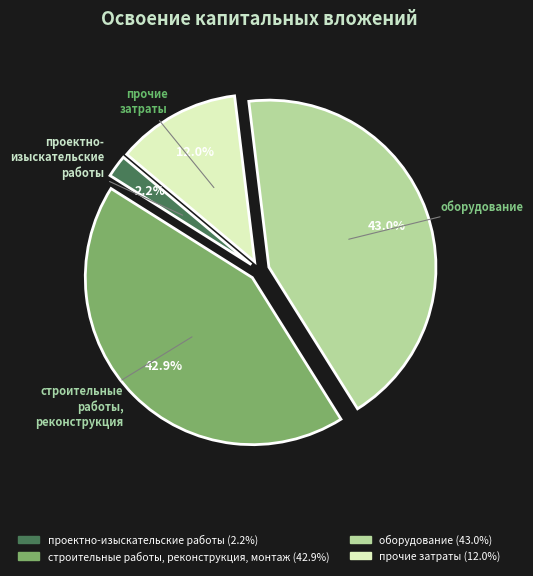

How many slices are in this pie chart?

4